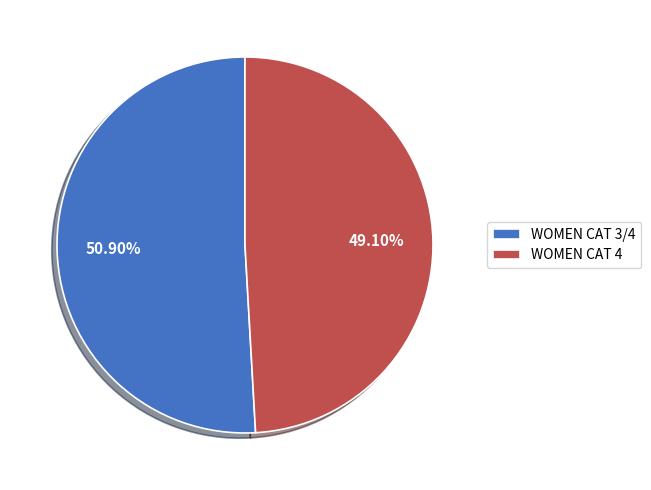

True or false: WOMEN CAT 3/4 accounts for 58% of the total.

False